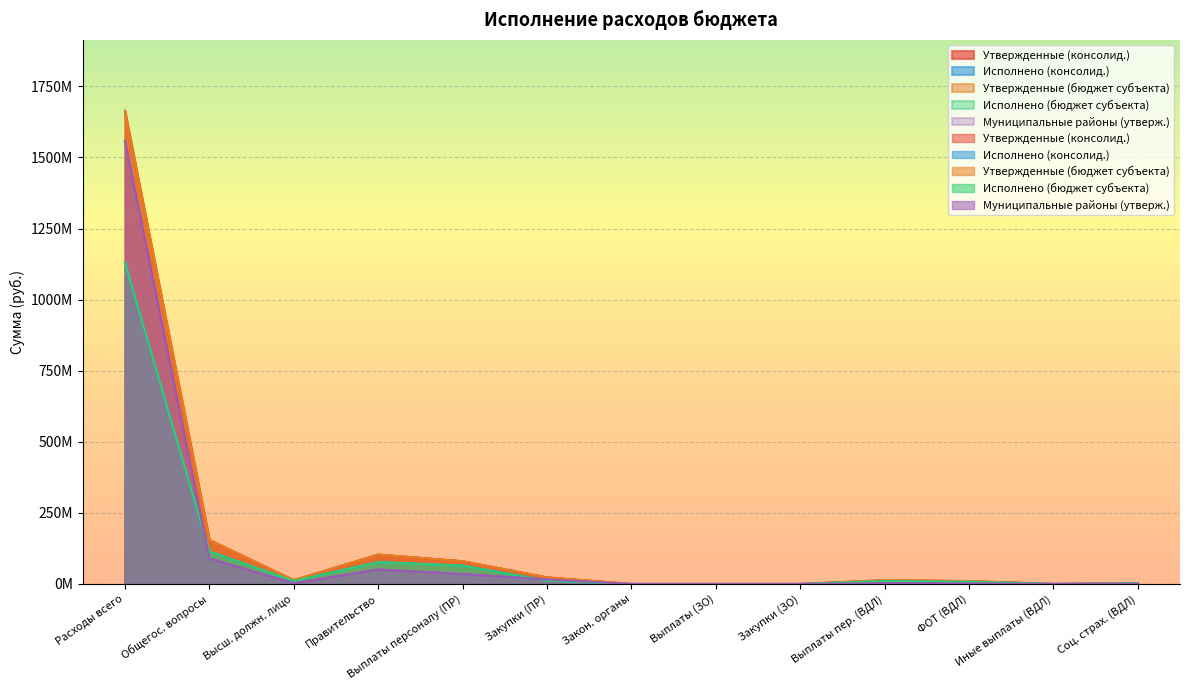

Which series has the widest spread of values?

Утвержденные (консолид.)